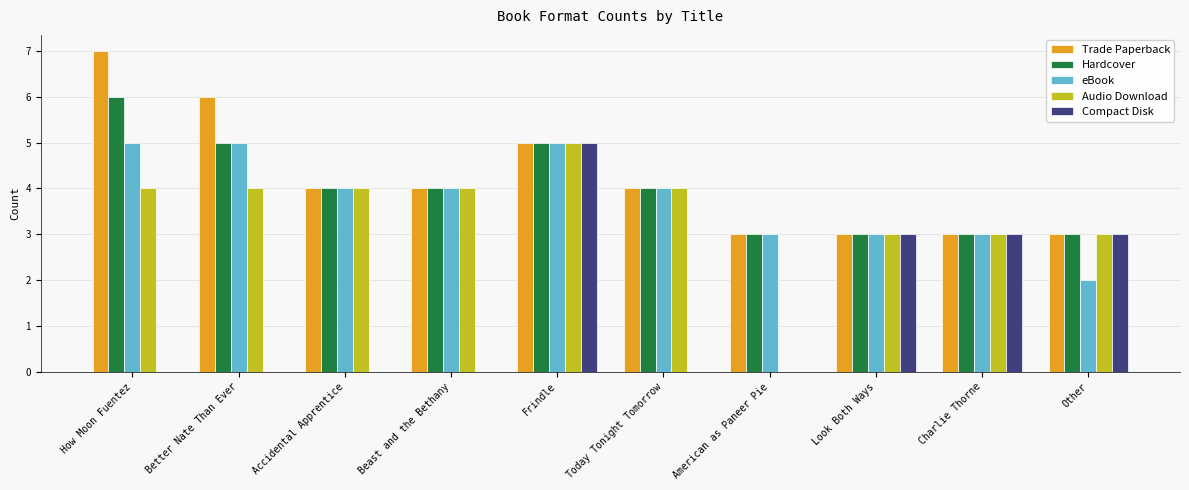

What is the sum of the Trade Paperback values at American as Paneer Pie and Accidental Apprentice?

7